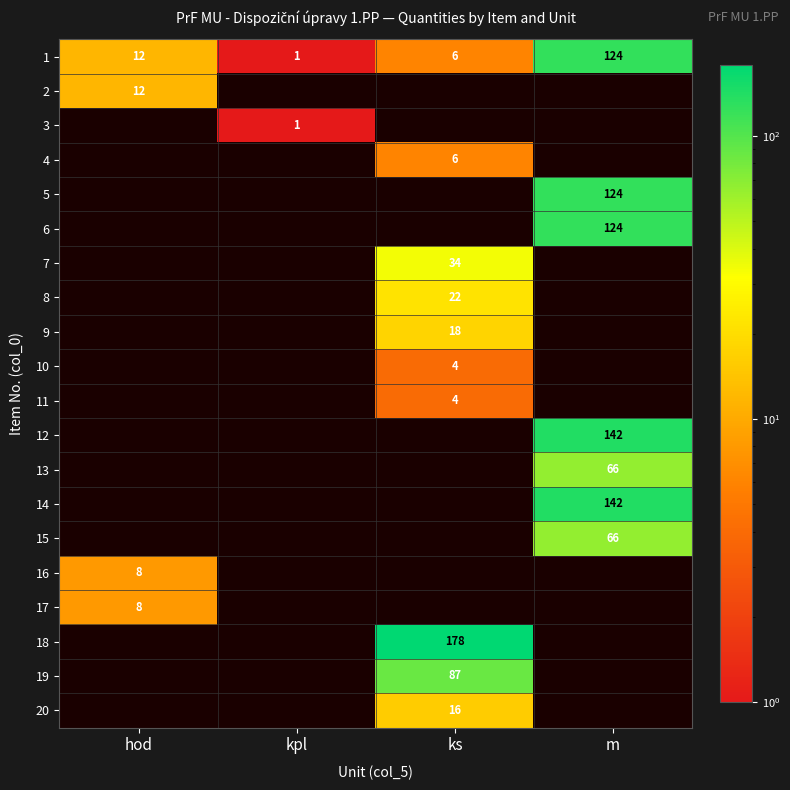

The value of 2 at hod is 5. True or false?

False